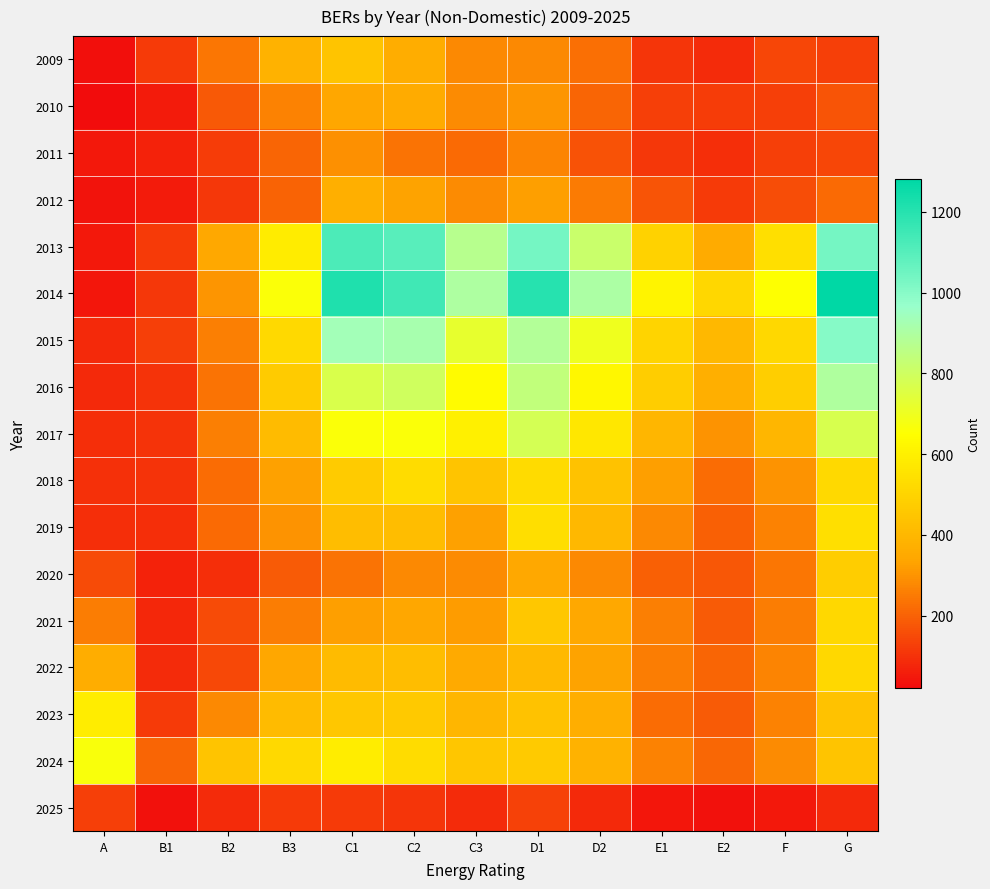

Which label corresponds to the largest value in the chart?

G